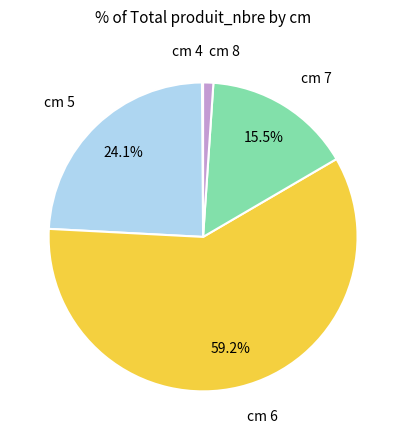

To the nearest percent, what is the average slice percentage?

20%